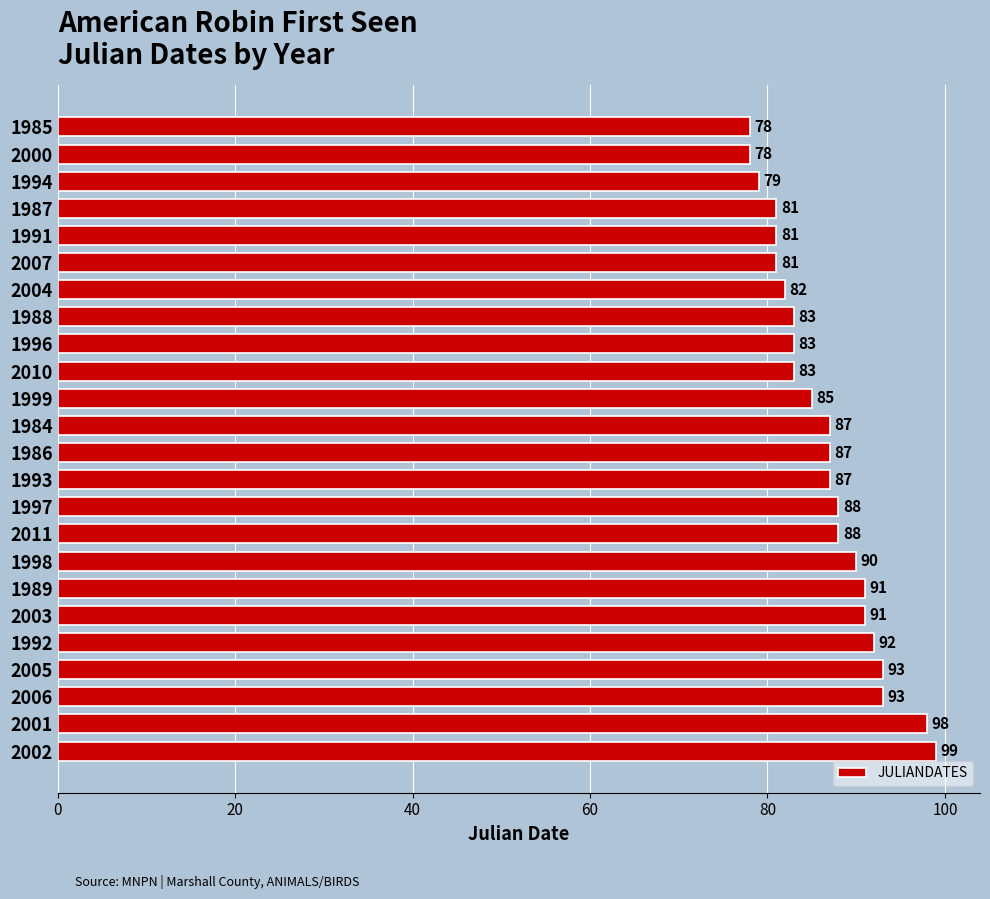

Does the chart contain stacked bars?

No